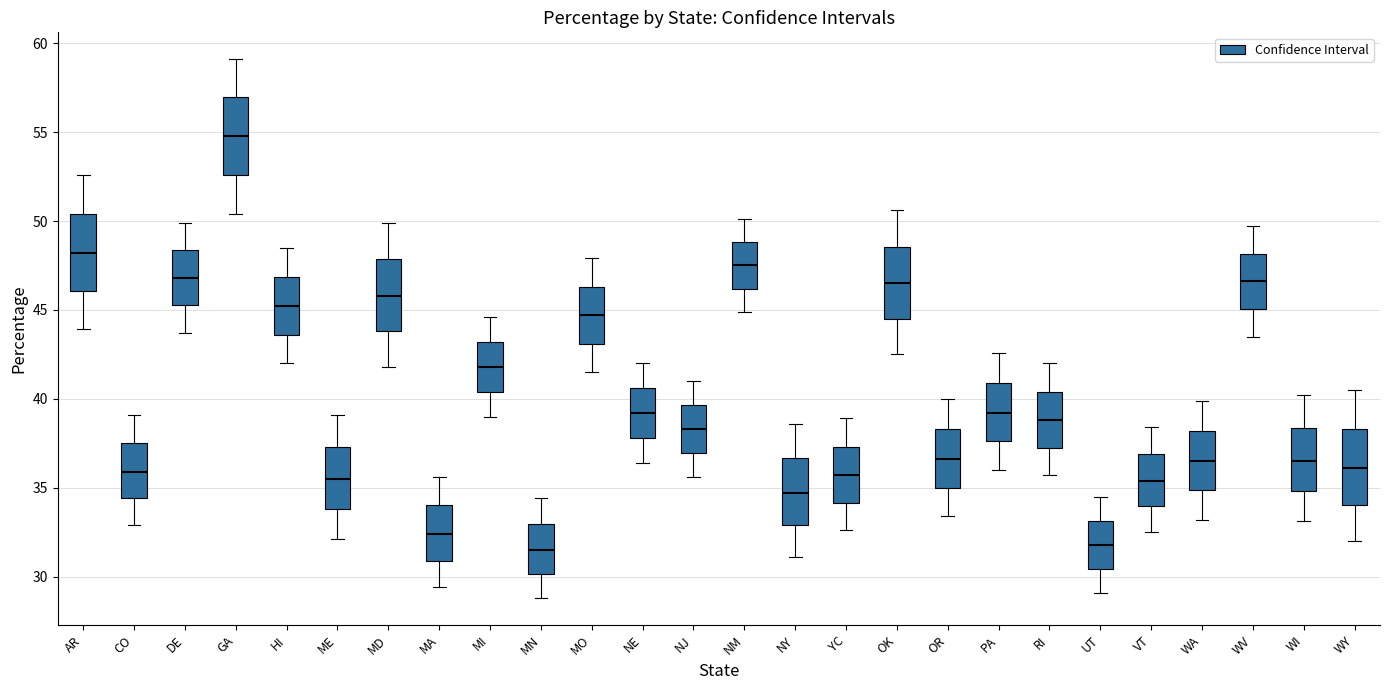

Reading left to right, read every box against the y-axis: the position of its median line, the range the box covers, and the ends of its whiskers. The values are not printed on the chart, so give them approximately, as read against the axis.

AR: median 48.0, box 46.0 to 50.5, whiskers 44.0 to 52.5
CO: median 36.0, box 34.5 to 37.5, whiskers 33.0 to 39.0
DE: median 47.0, box 45.5 to 48.5, whiskers 43.5 to 50.0
GA: median 55.0, box 52.5 to 57.0, whiskers 50.5 to 59.0
HI: median 45.0, box 43.5 to 47.0, whiskers 42.0 to 48.5
ME: median 35.5, box 34.0 to 37.5, whiskers 32.0 to 39.0
MD: median 46.0, box 44.0 to 48.0, whiskers 42.0 to 50.0
MA: median 32.5, box 31.0 to 34.0, whiskers 29.5 to 35.5
MI: median 42.0, box 40.5 to 43.0, whiskers 39.0 to 44.5
MN: median 31.5, box 30.0 to 33.0, whiskers 29.0 to 34.5
MO: median 44.5, box 43.0 to 46.5, whiskers 41.5 to 48.0
NE: median 39.0, box 38.0 to 40.5, whiskers 36.5 to 42.0
NJ: median 38.5, box 37.0 to 39.5, whiskers 35.5 to 41.0
NM: median 47.5, box 46.0 to 49.0, whiskers 45.0 to 50.0
NY: median 34.5, box 33.0 to 36.5, whiskers 31.0 to 38.5
YC: median 35.5, box 34.0 to 37.5, whiskers 32.5 to 39.0
OK: median 46.5, box 44.5 to 48.5, whiskers 42.5 to 50.5
OR: median 36.5, box 35.0 to 38.5, whiskers 33.5 to 40.0
PA: median 39.0, box 37.5 to 41.0, whiskers 36.0 to 42.5
RI: median 39.0, box 37.5 to 40.5, whiskers 35.5 to 42.0
UT: median 32.0, box 30.5 to 33.0, whiskers 29.0 to 34.5
VT: median 35.5, box 34.0 to 37.0, whiskers 32.5 to 38.5
WA: median 36.5, box 35.0 to 38.0, whiskers 33.0 to 40.0
WV: median 46.5, box 45.0 to 48.0, whiskers 43.5 to 49.5
WI: median 36.5, box 35.0 to 38.5, whiskers 33.0 to 40.0
WY: median 36.0, box 34.0 to 38.5, whiskers 32.0 to 40.5